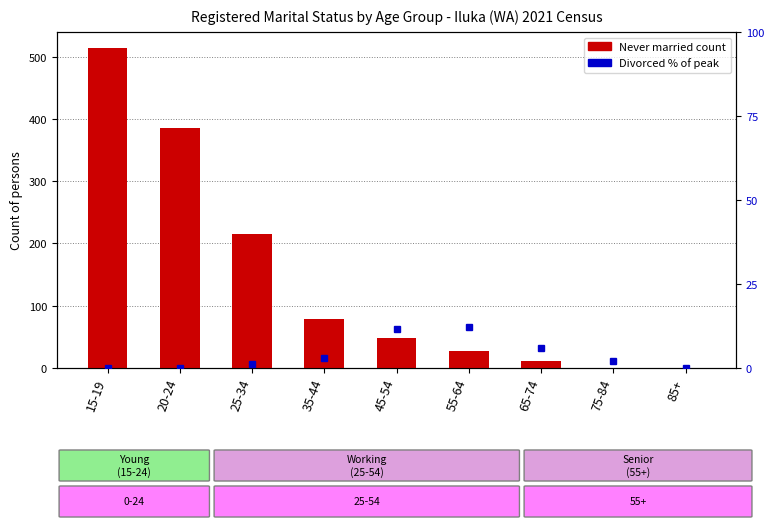

The Never married series shows 0.0 at 75-84. True or false?

True